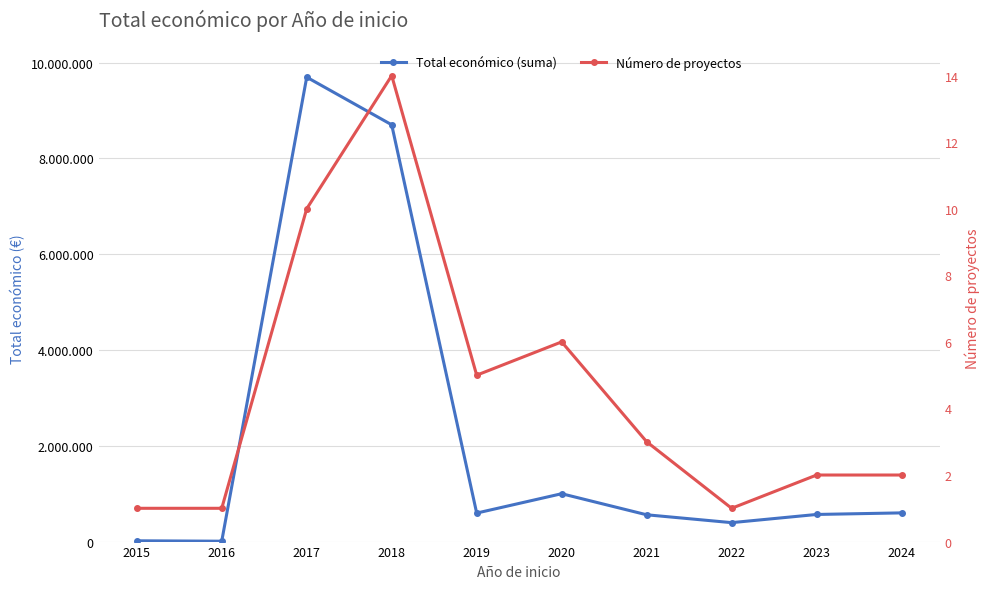

Which series has the largest range (max minus min)?

Total económico (suma)